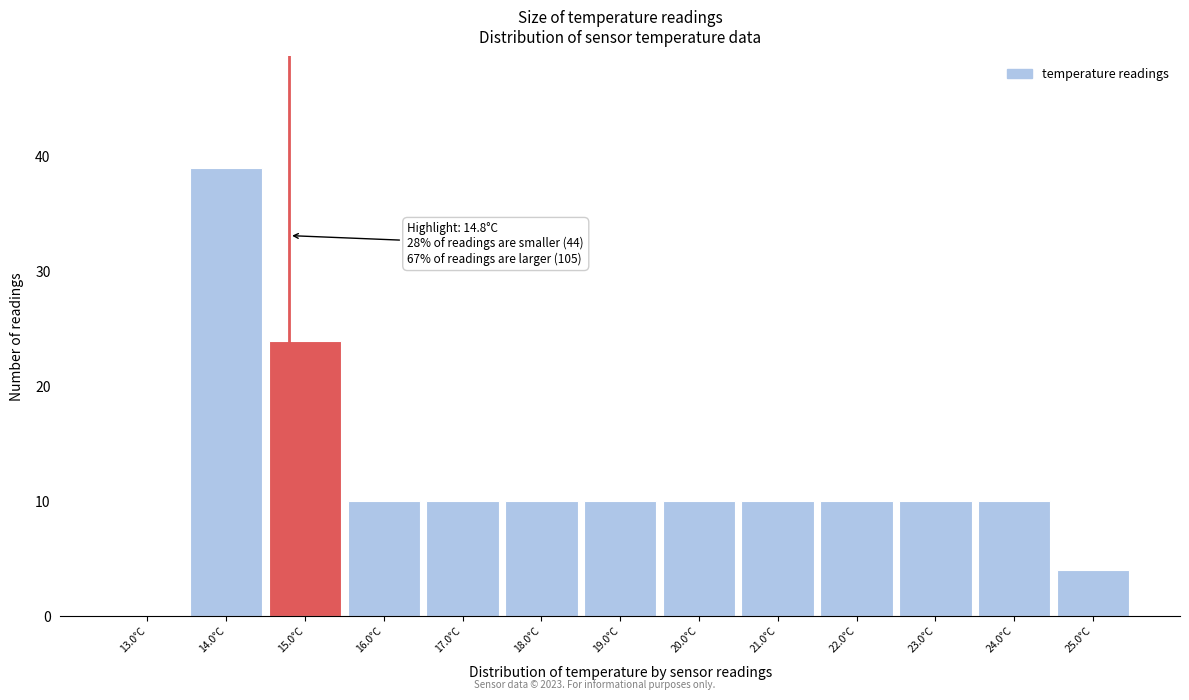

Which range on the x-axis has the tallest bar?

13.5 to 14.5